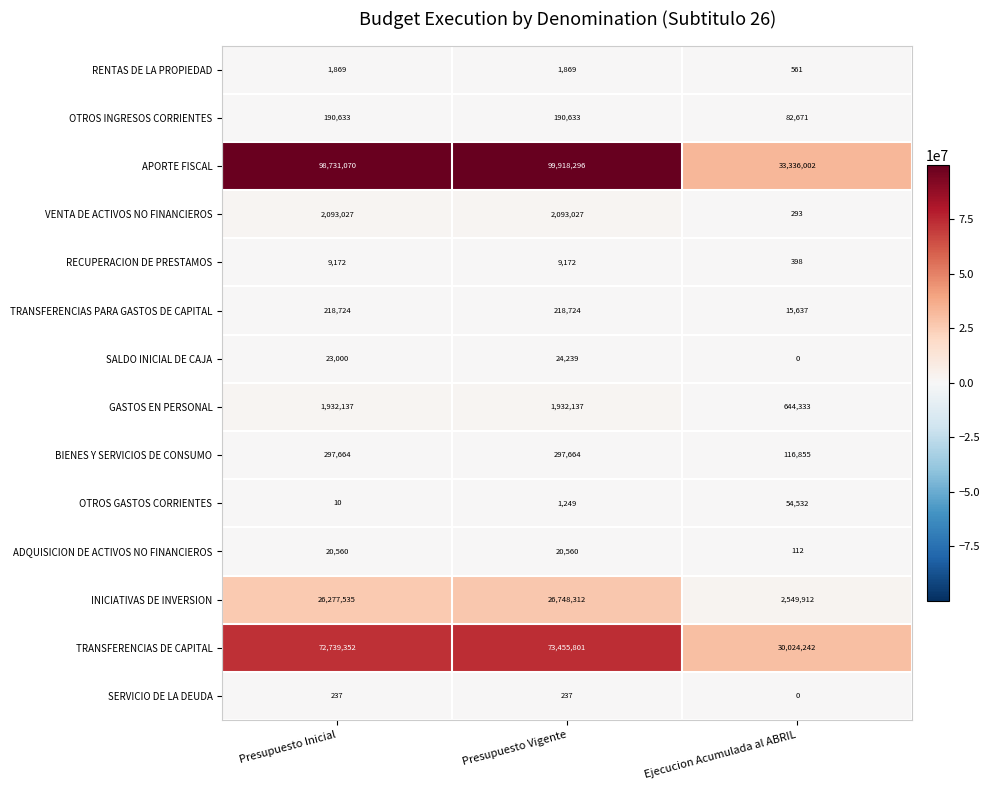

What is the minimum value for ADQUISICION DE ACTIVOS NO FINANCIEROS?

112